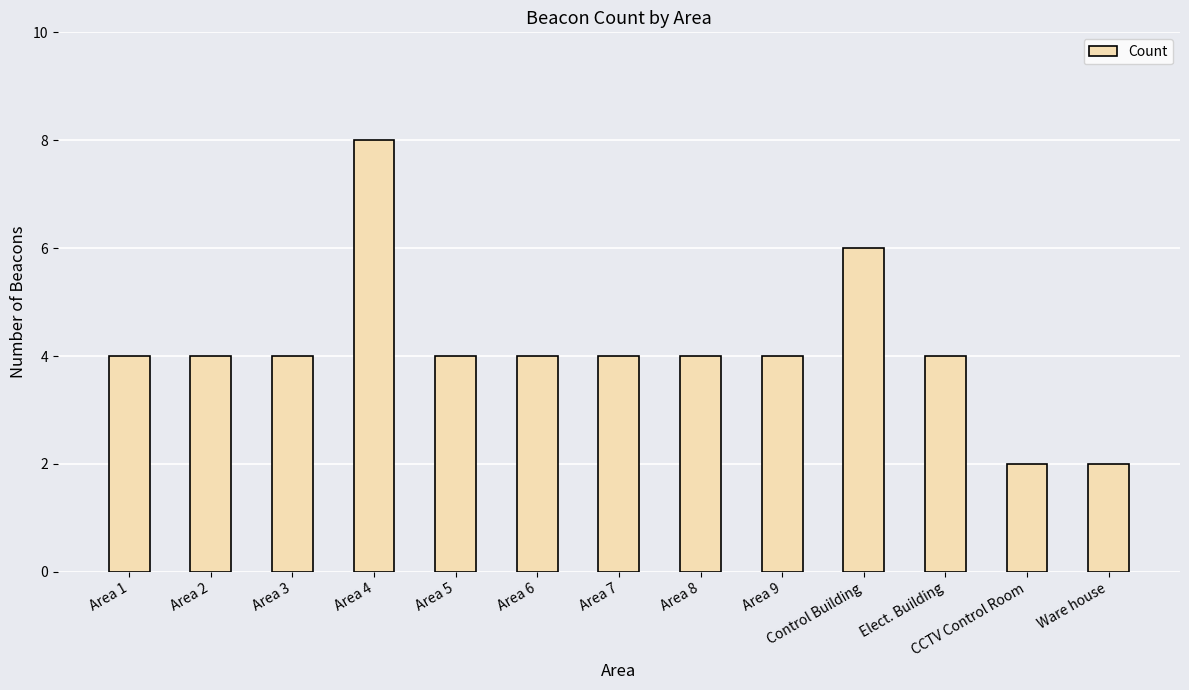

What is the approximate value at Area 9?

4